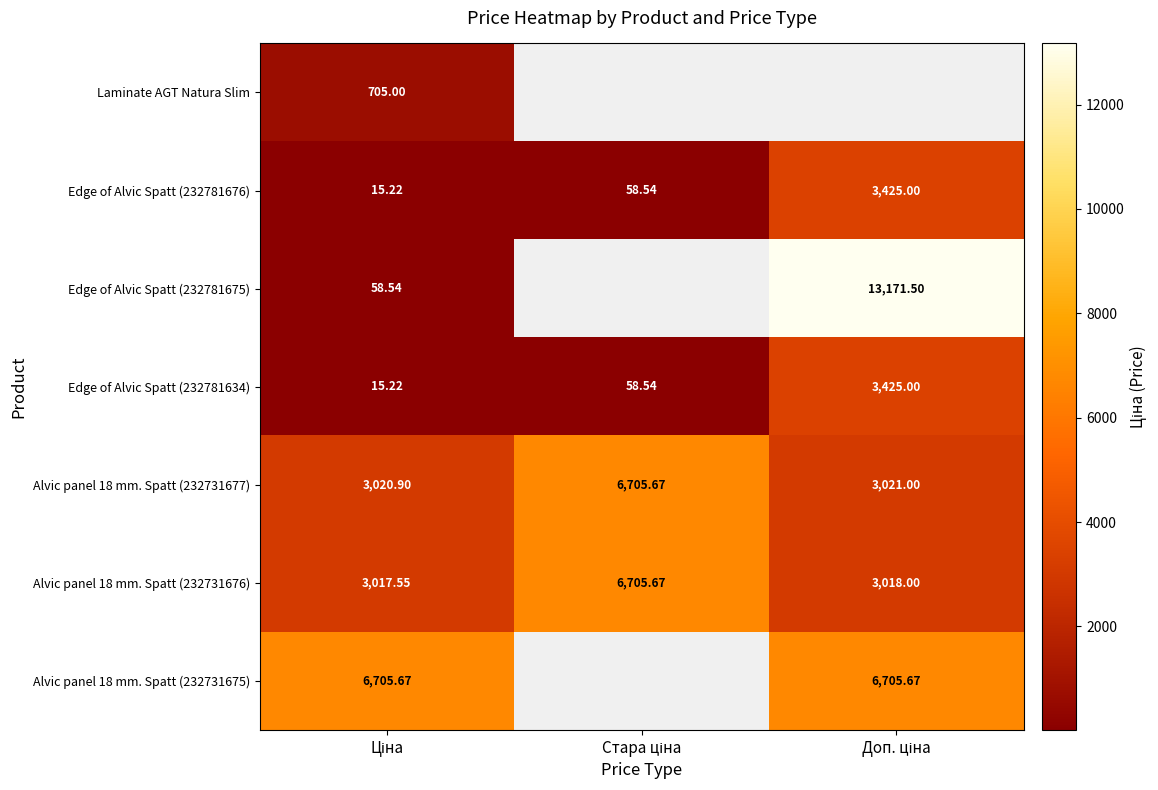

What is the greatest value displayed?

13171.5